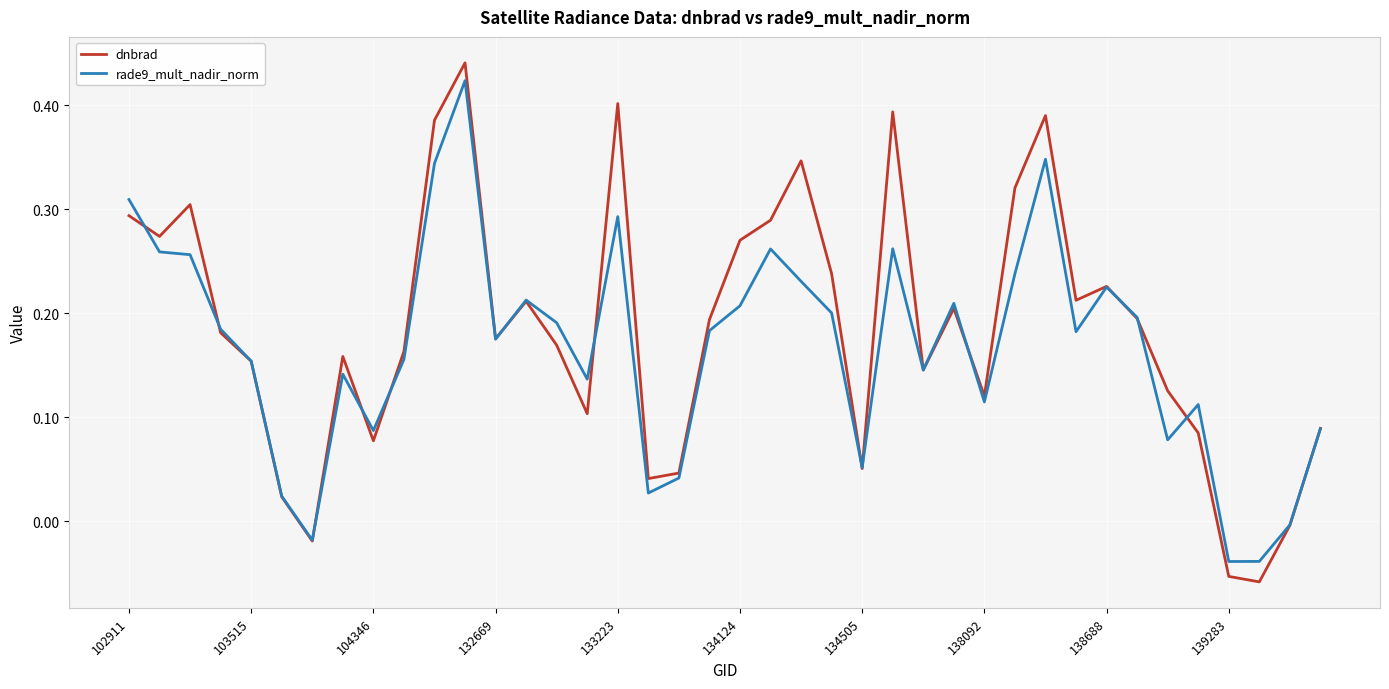

Which series has the widest spread of values?

dnbrad